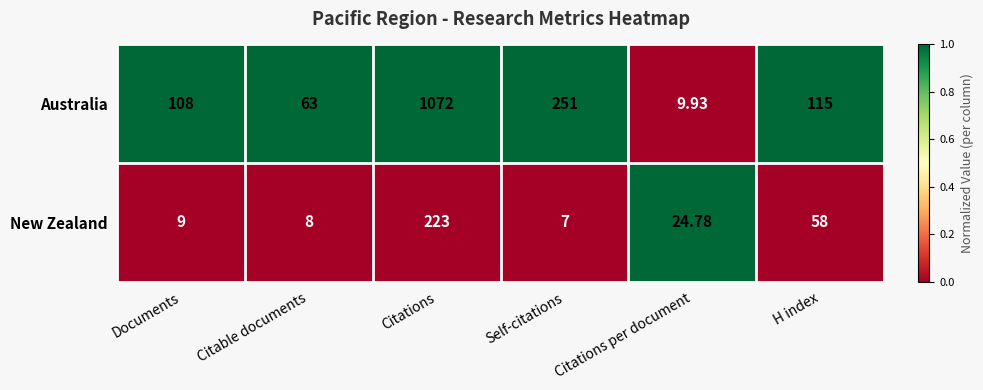

At which category is the sum across all series the highest?

Citations